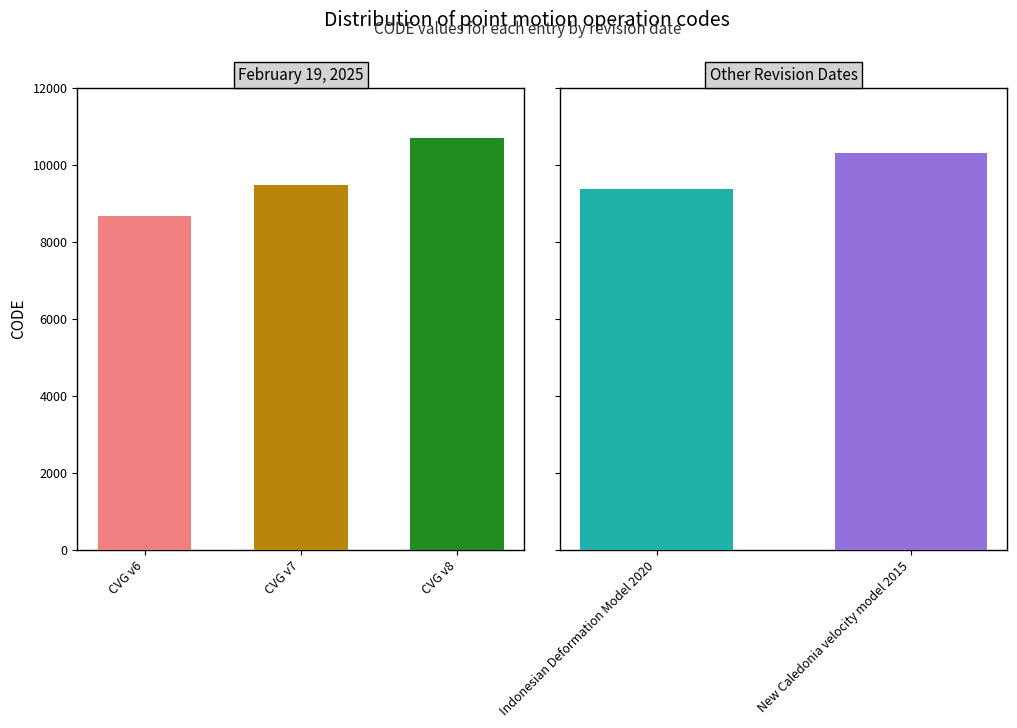

At which category does the chart reach its minimum across all series?

Canada velocity grid v6